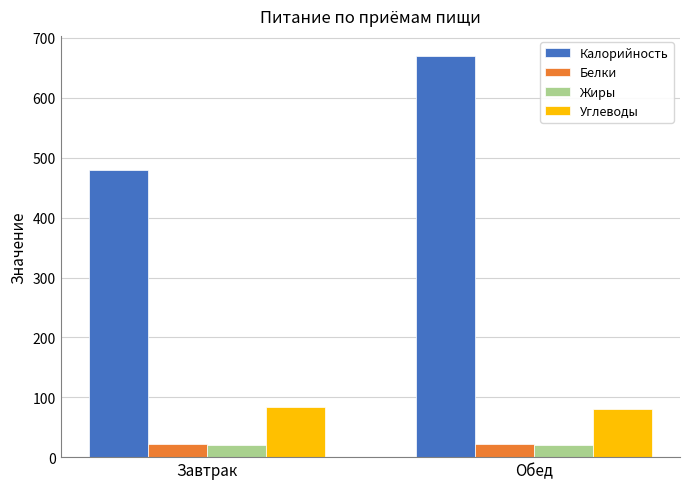

What is the sum of all Жиры values?

40.0